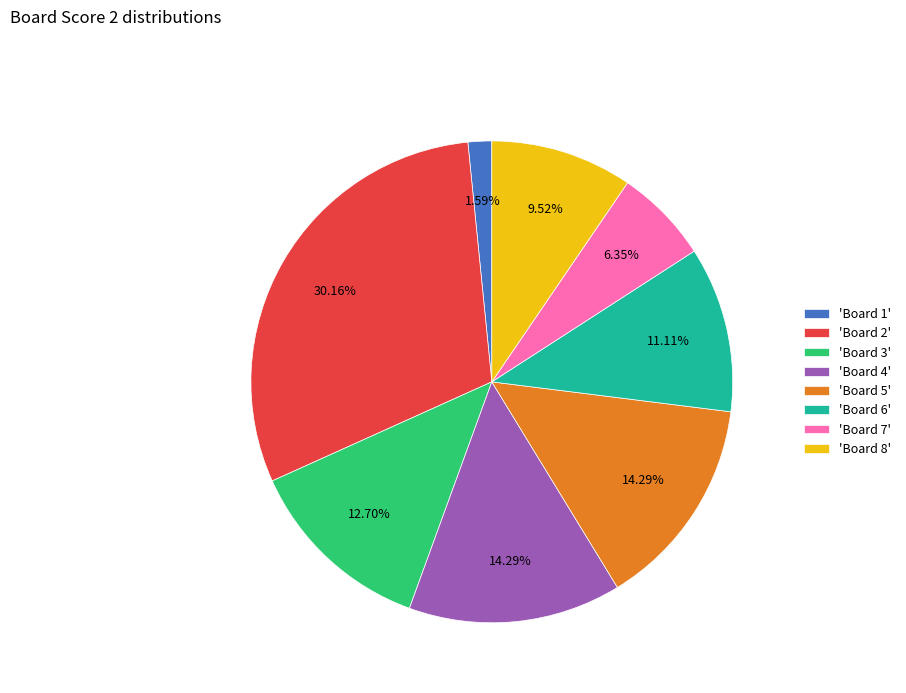

Combined, do 'Board 2' and 'Board 5' account for over 50%?

No